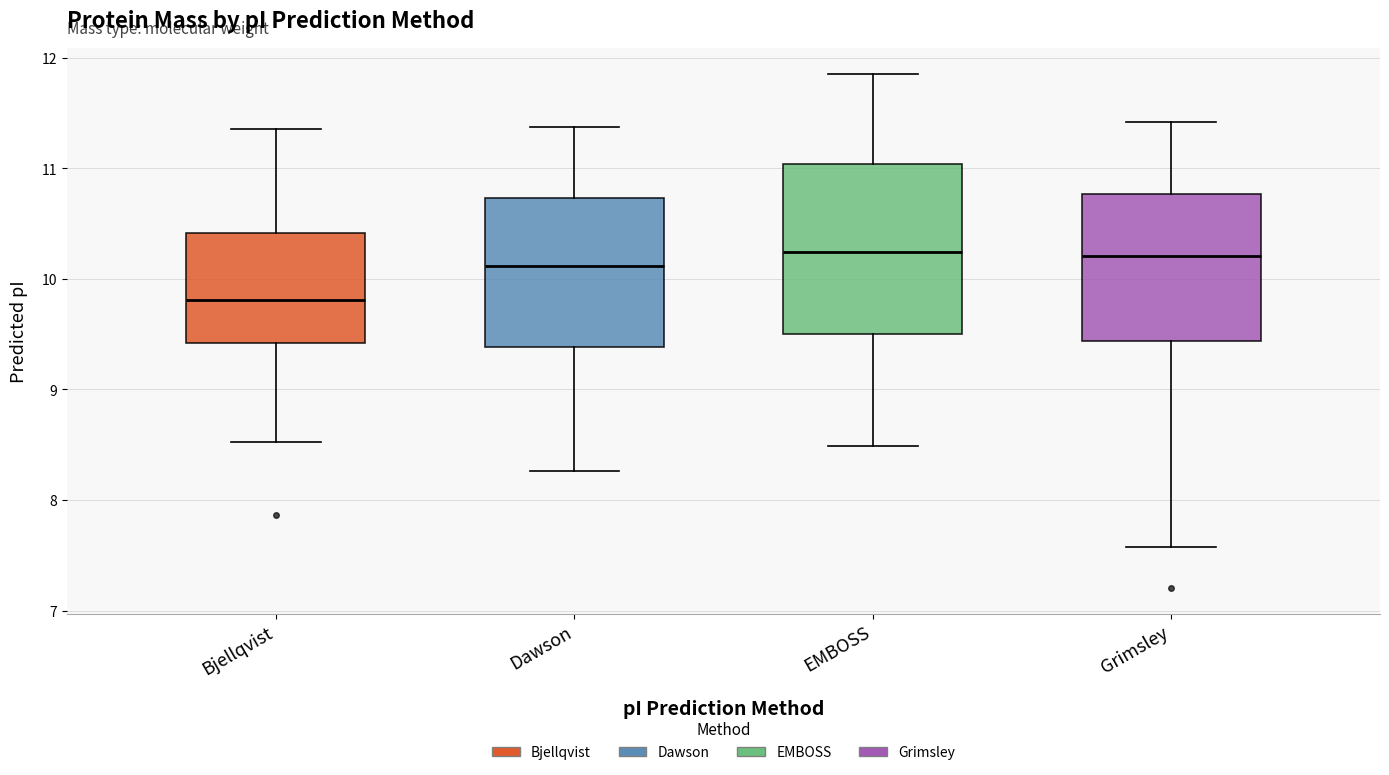

Where does the lower whisker of the box for Grimsley end on the y-axis? The values are not printed on the chart, so give them approximately, as read against the axis.

7.6